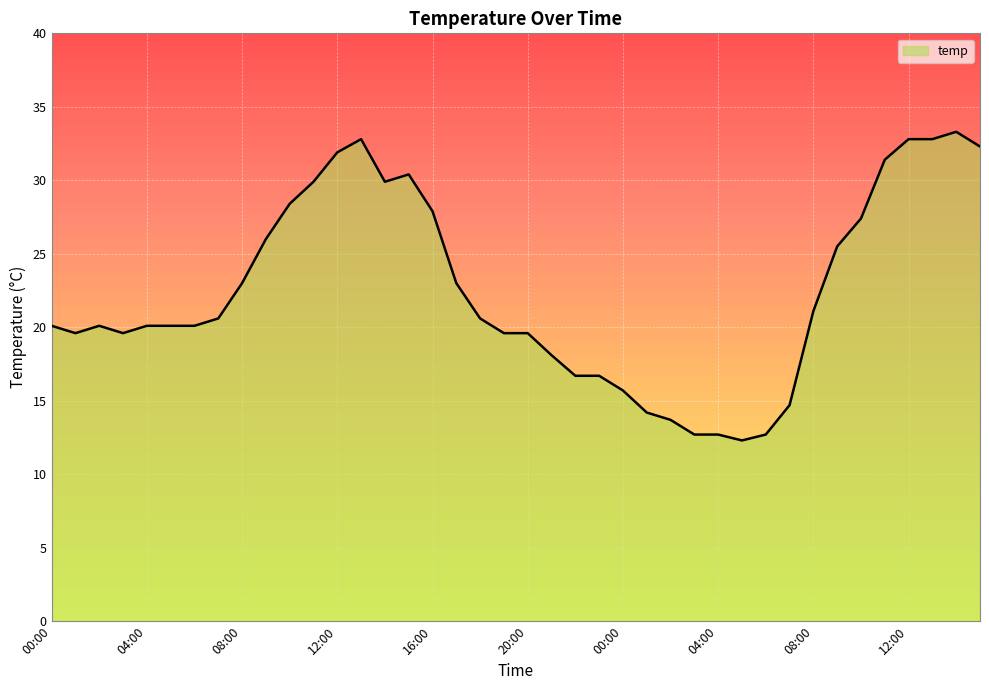

What is the difference between the maximum and minimum values?

21.0